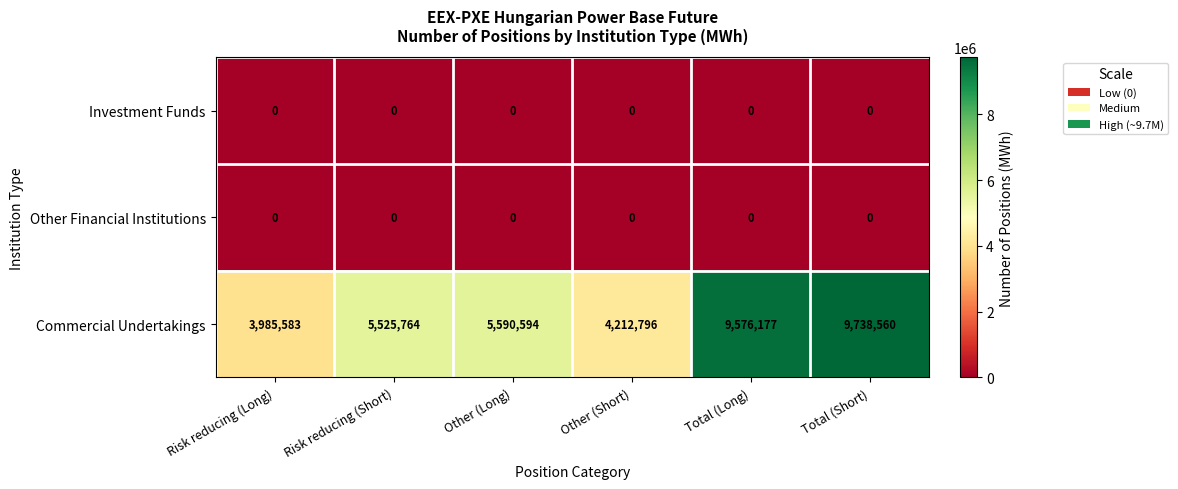

How many distinct data groups are displayed?

3